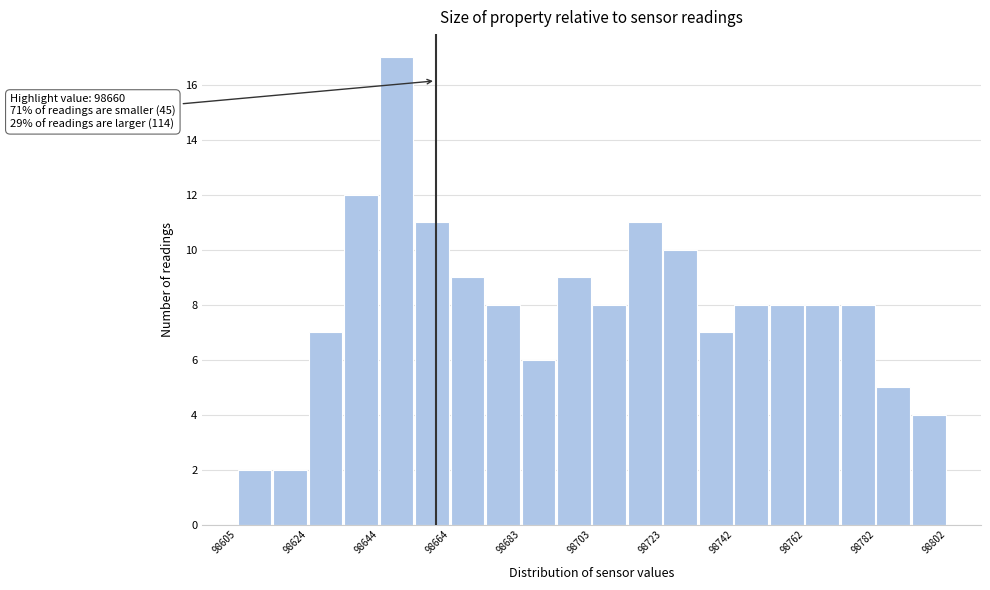

Over which range of the x-axis is the bar tallest?

98644 to 98654